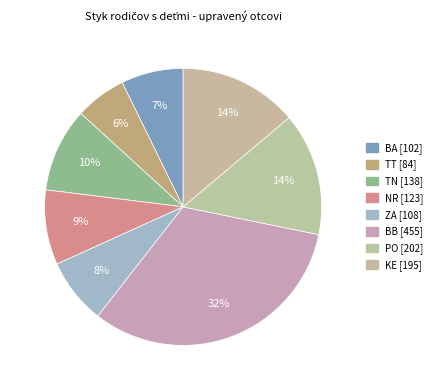

Which slice is the smallest?

TT